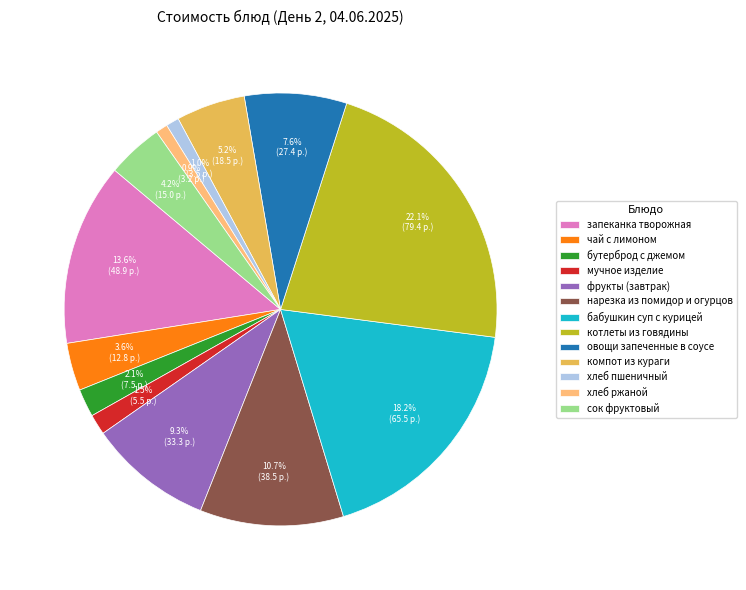

What is the largest slice in the pie chart?

котлеты из говядины